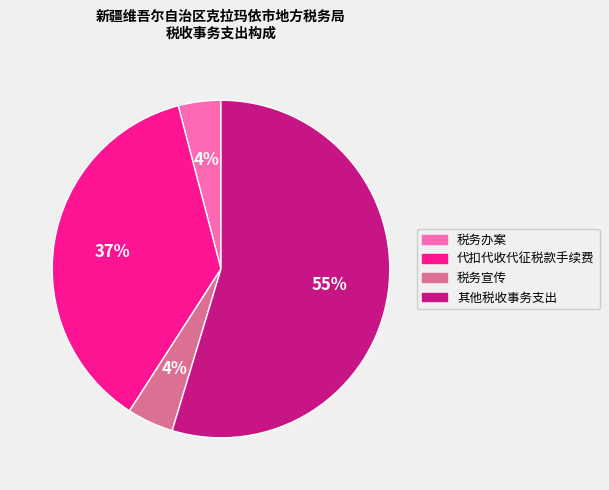

Do 代扣代收代征税款手续费 and 税务办案 together represent more than half of the pie?

No